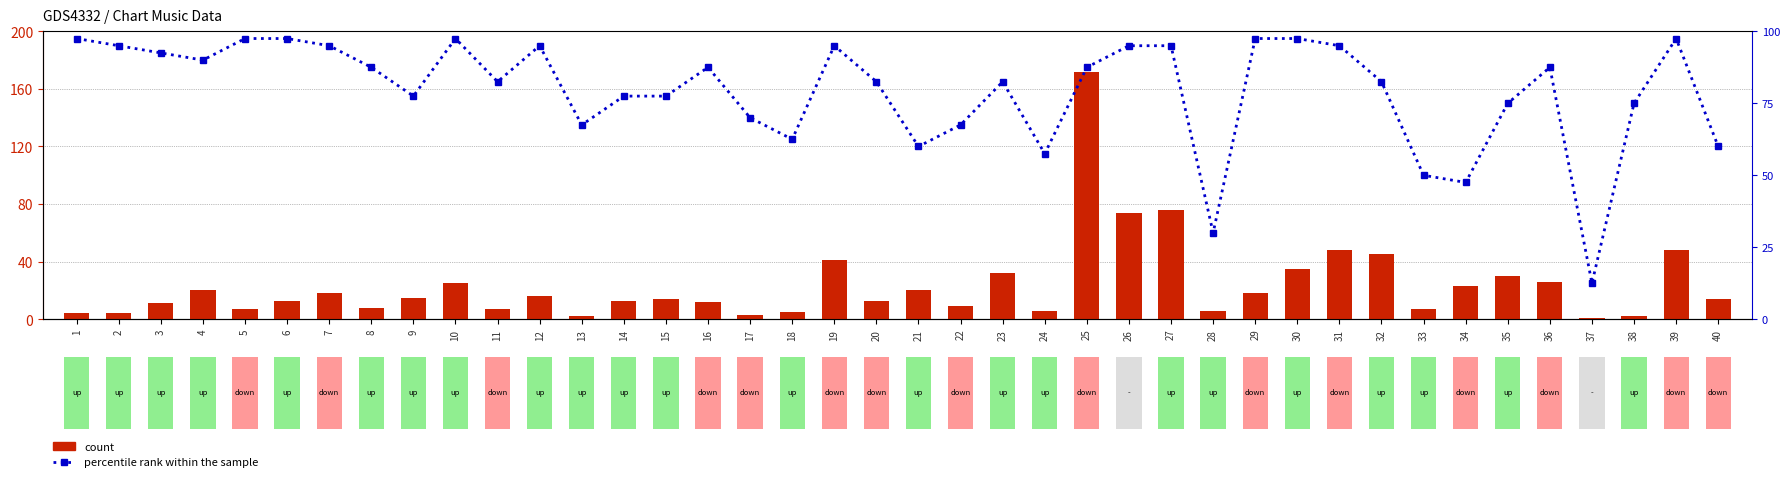

At how many categories does at least one series exceed 9?

39